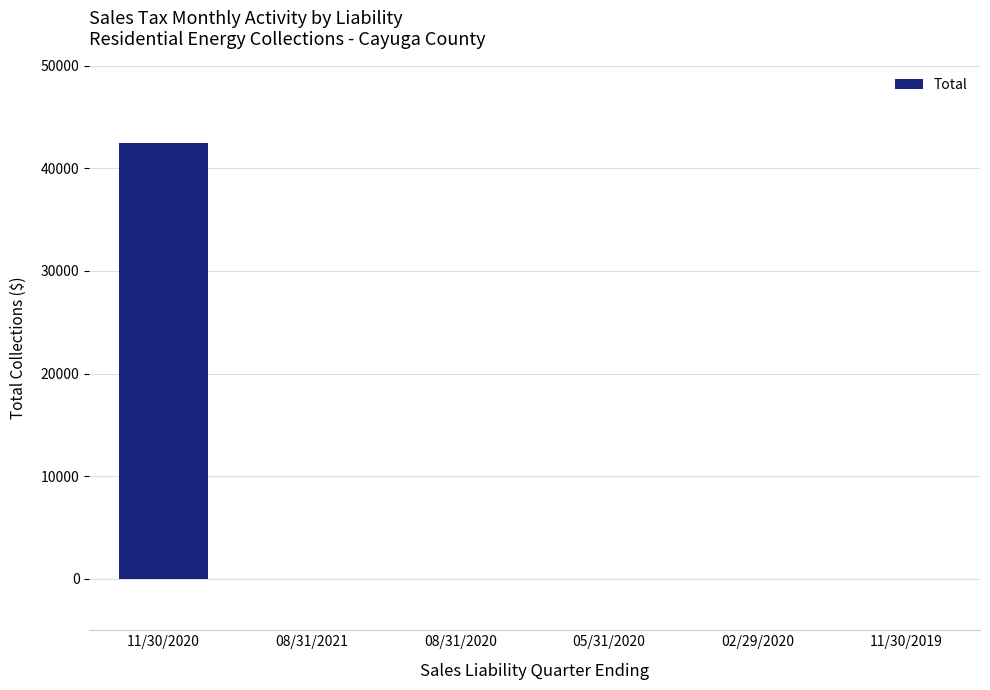

The value at 11/30/2020 is 62764.5. True or false?

False